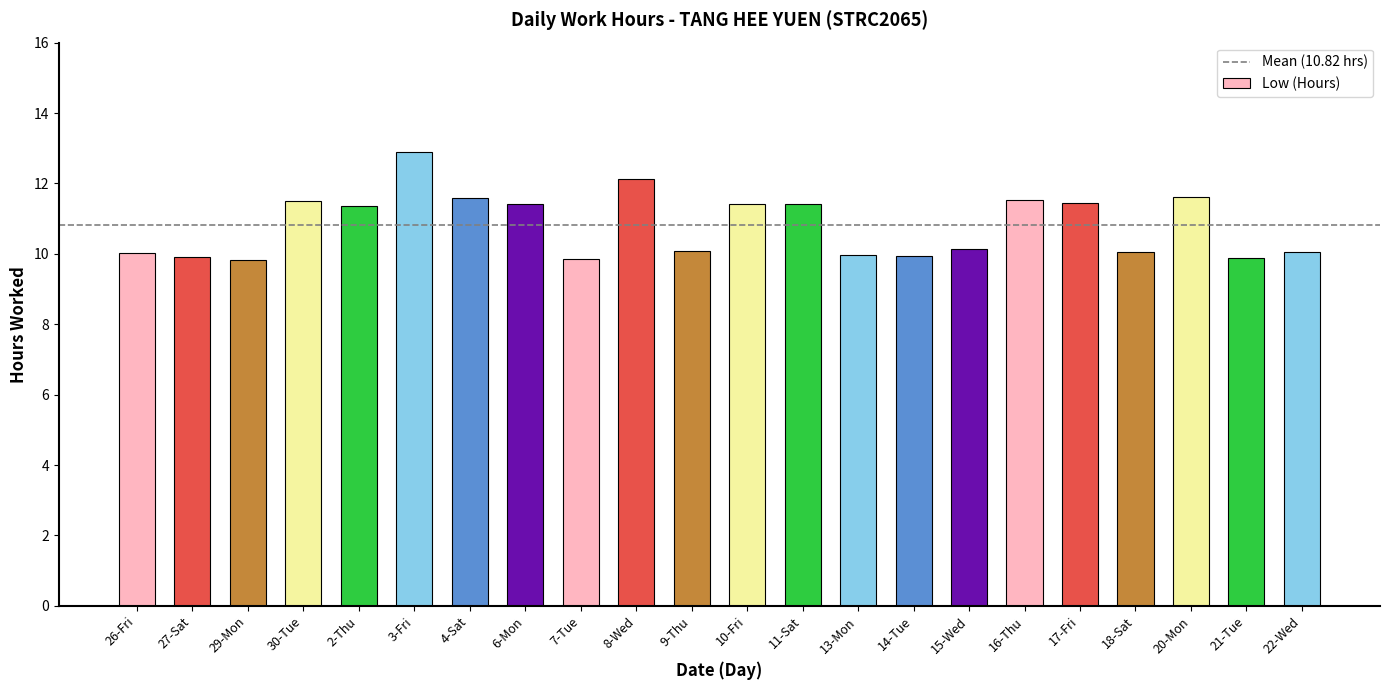

Which label corresponds to the largest value in the chart?

3-Fri